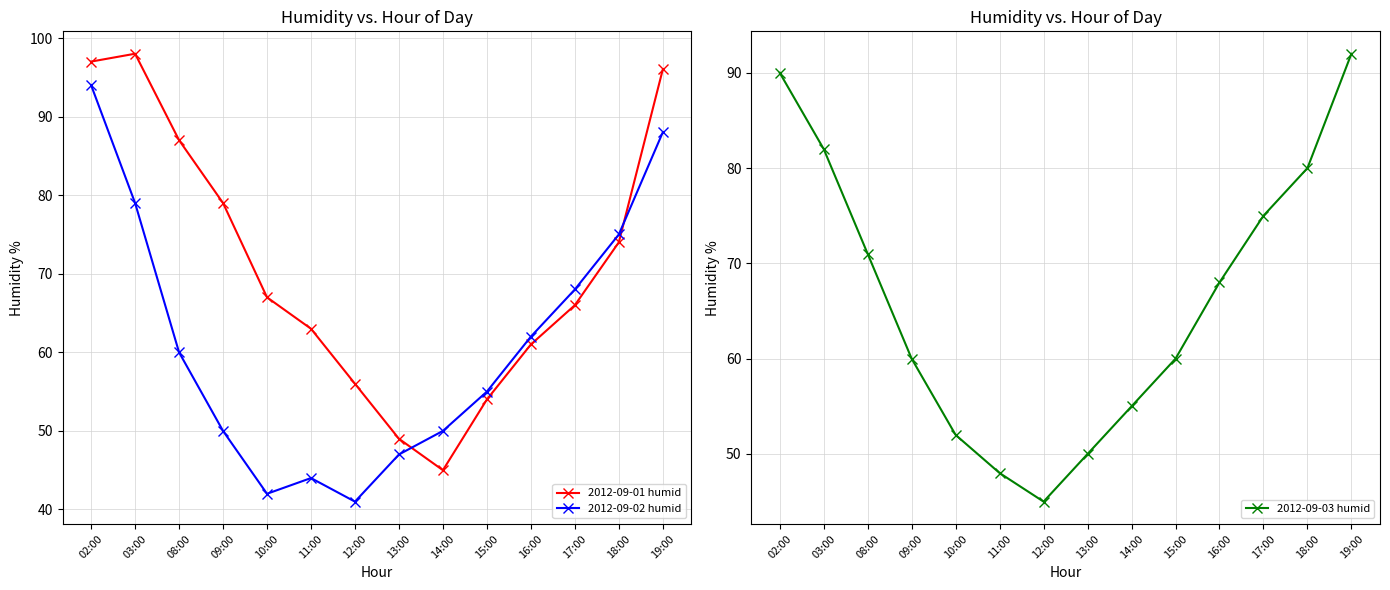

Rank the series by their maximum value, from lowest to highest.

2012-09-03 humid, 2012-09-02 humid, 2012-09-01 humid